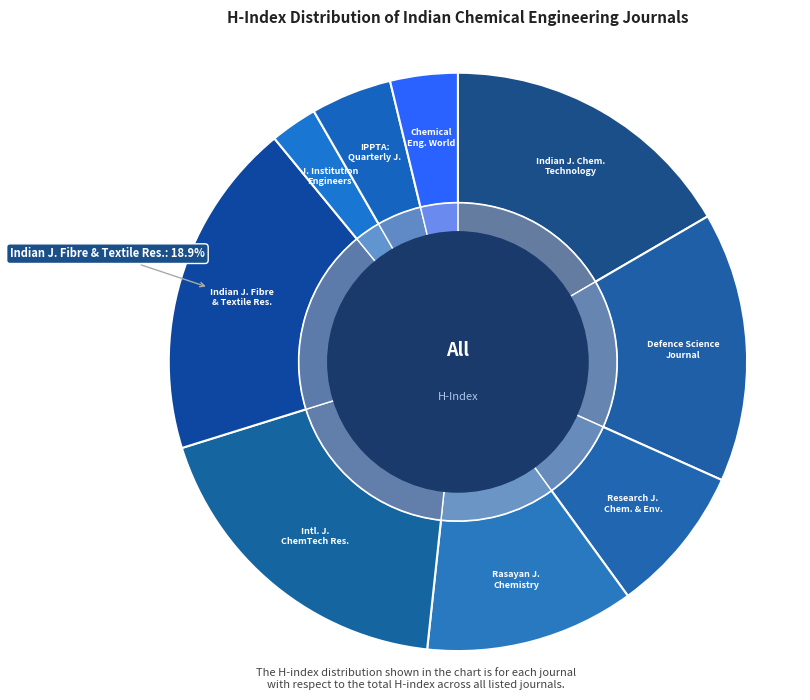

Rank the categories by value from highest to lowest.

Indian Journal of Fibre and Textile Research, International Journal of ChemTech Research, Indian Journal of Chemical Technology, Defence Science Journal, Rasayan Journal of Chemistry, Research Journal of Chemistry and Environment, IPPTA: Quarterly Journal, Chemical Engineering World, Journal of the Institution of Engineers